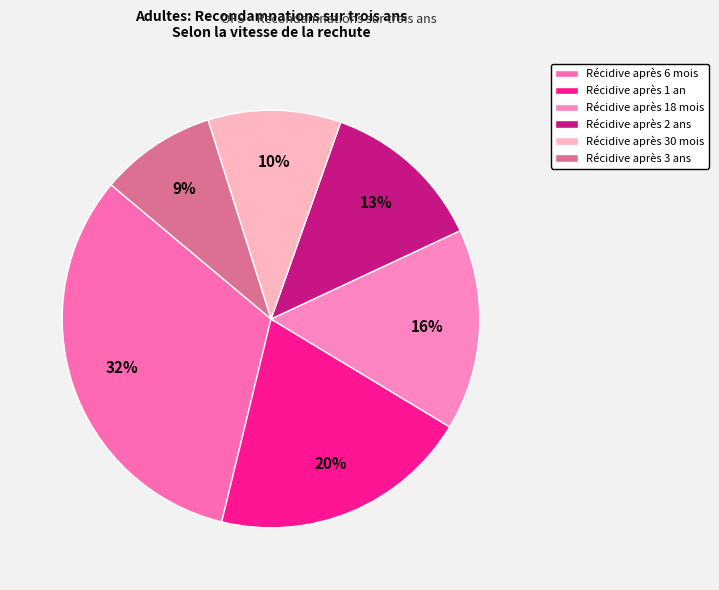

The Récidive après 3 ans slice represents 9% of the pie. True or false?

True